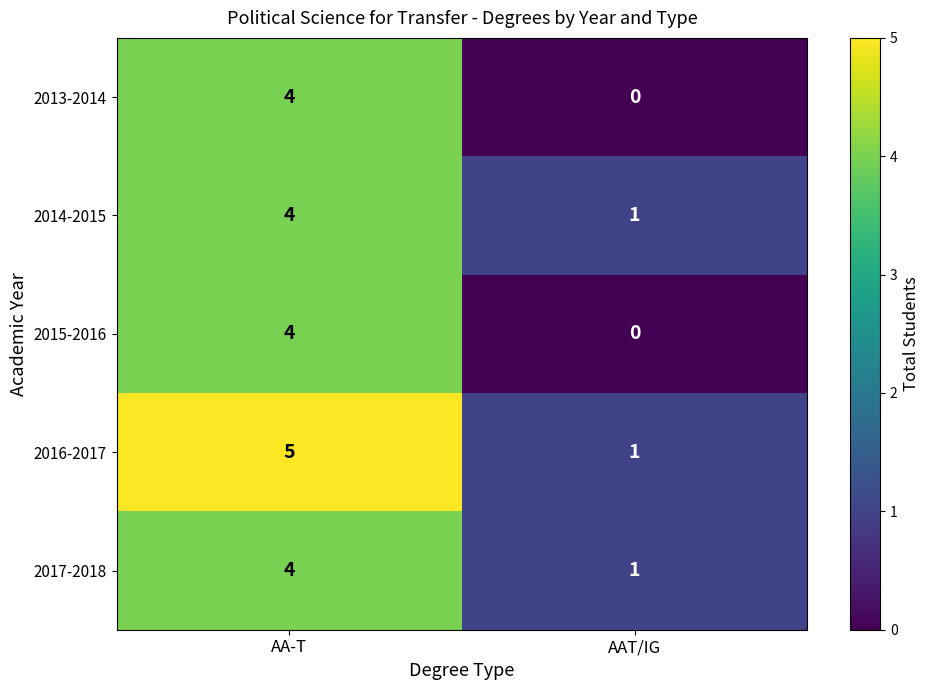

Where is 2017-2018 nearest to the value 2?

AAT/IG